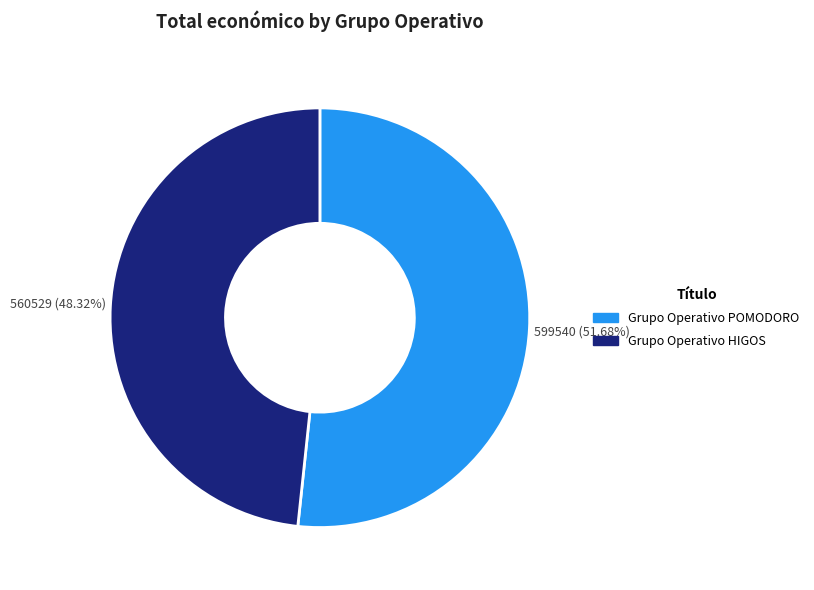

What percentage is the Grupo Operativo HIGOS slice, to the nearest percent?

48%